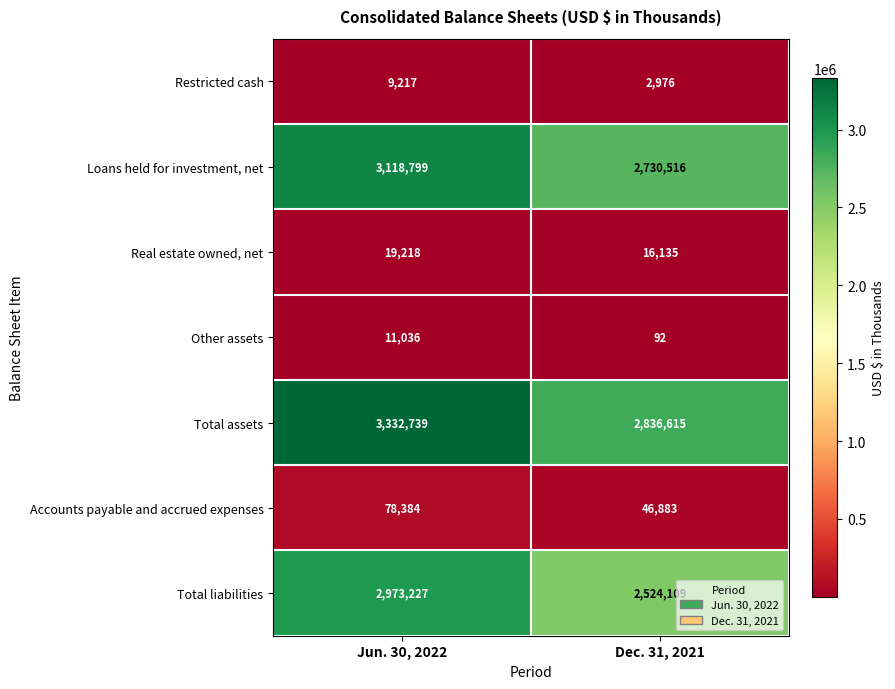

What is the maximum value shown in the chart?

3332739